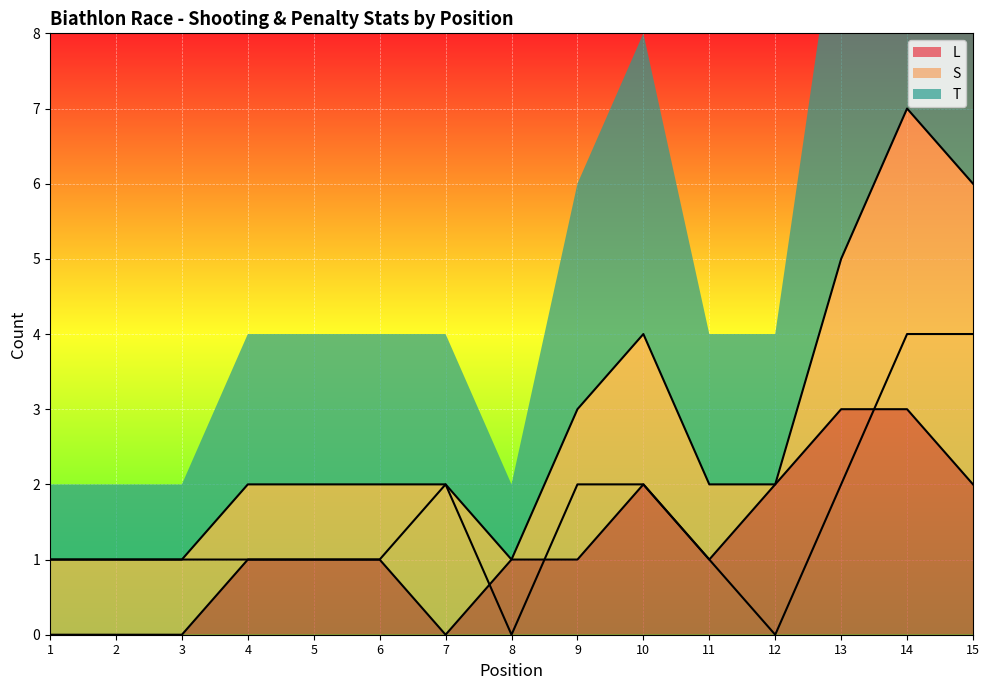

True or false: L has a value of 3 at 10.

False